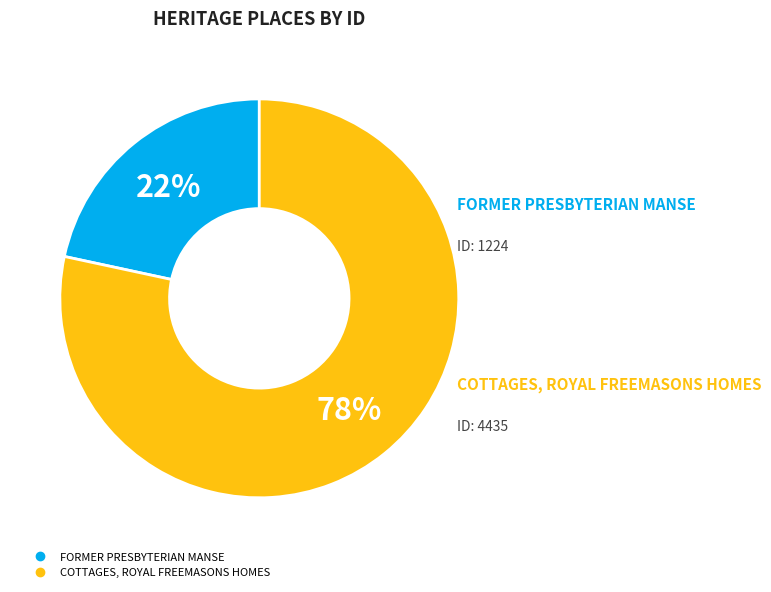

To the nearest percent, what is the combined percentage of FORMER PRESBYTERIAN MANSE and COTTAGES, ROYAL FREEMASONS HOMES?

100%